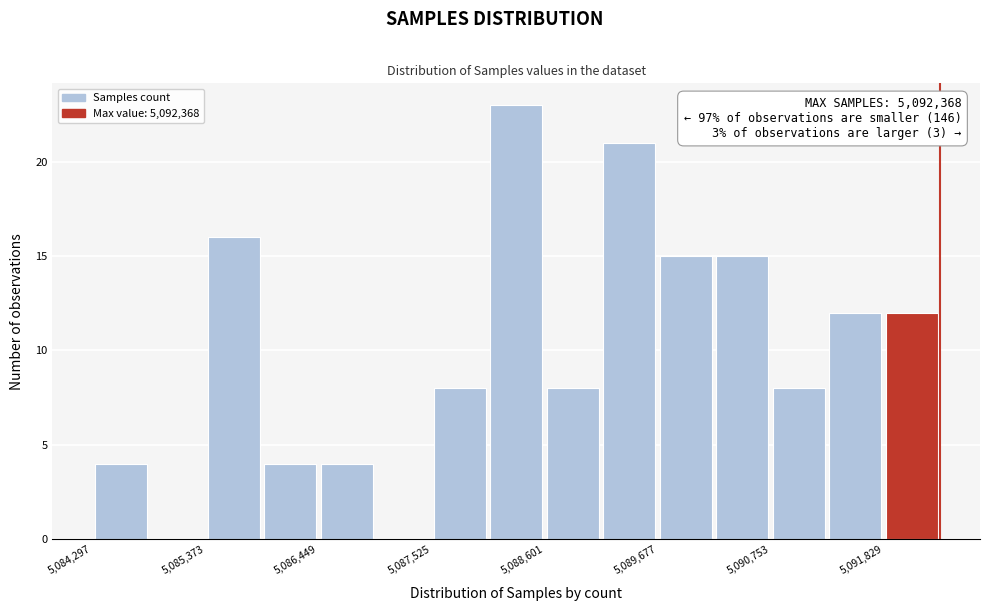

Around what value on the x-axis is the tallest bar? Give the approximate position of its centre, as read against the axis.

5088400